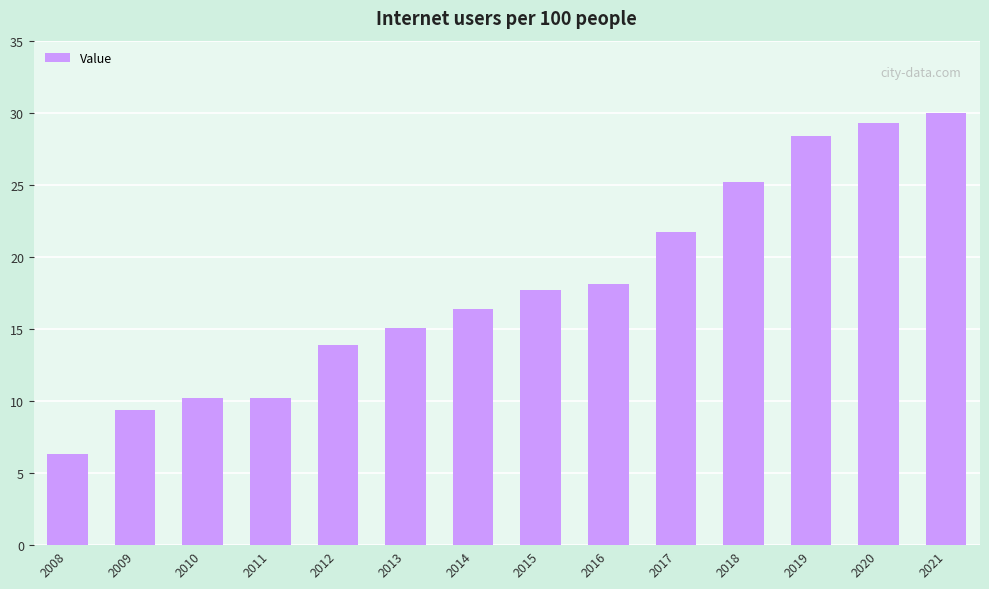

What is the difference between the second highest and minimum values?

23.0